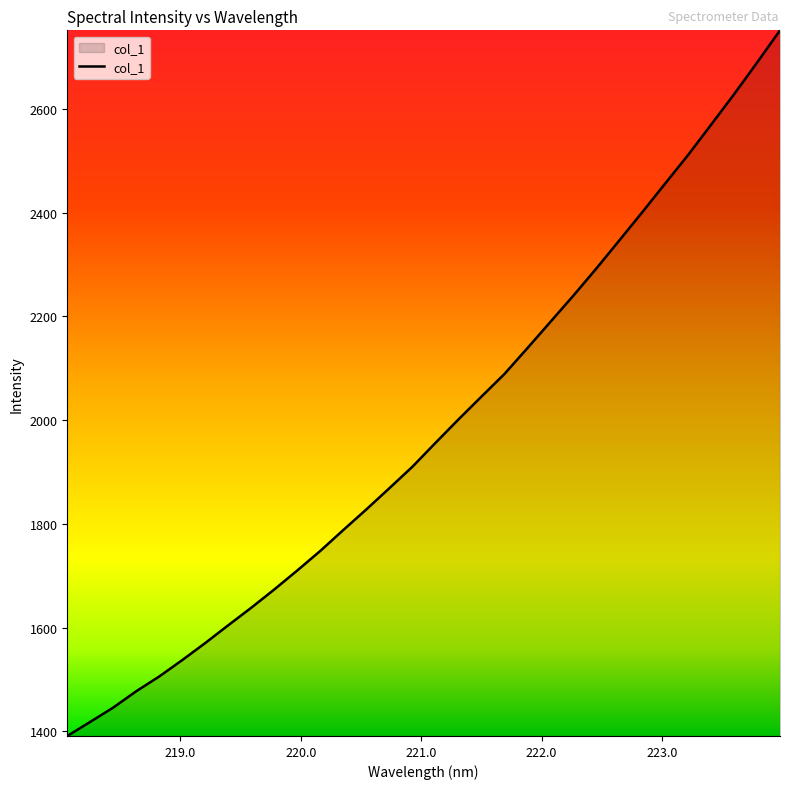

What is the maximum value shown in the chart?

2751.8